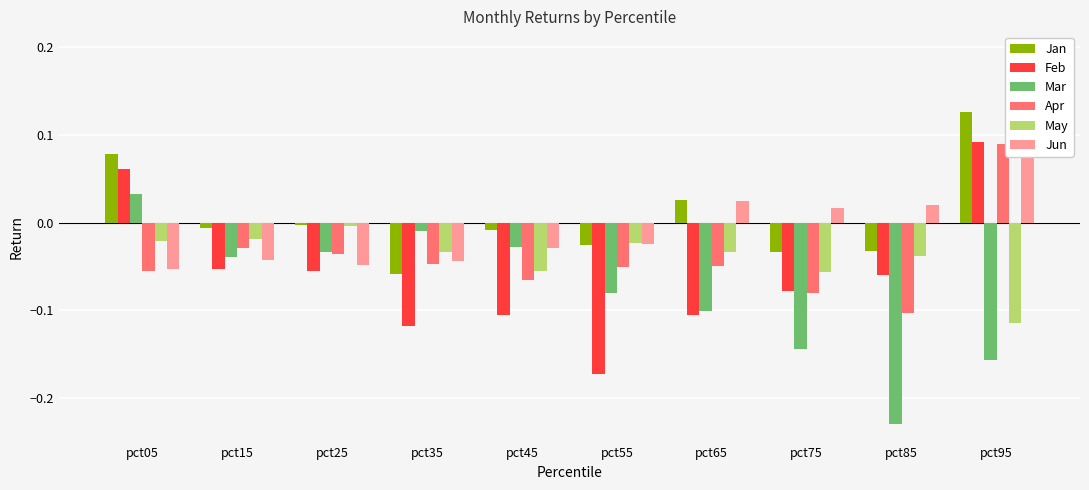

At how many categories does at least one series exceed 0?

5